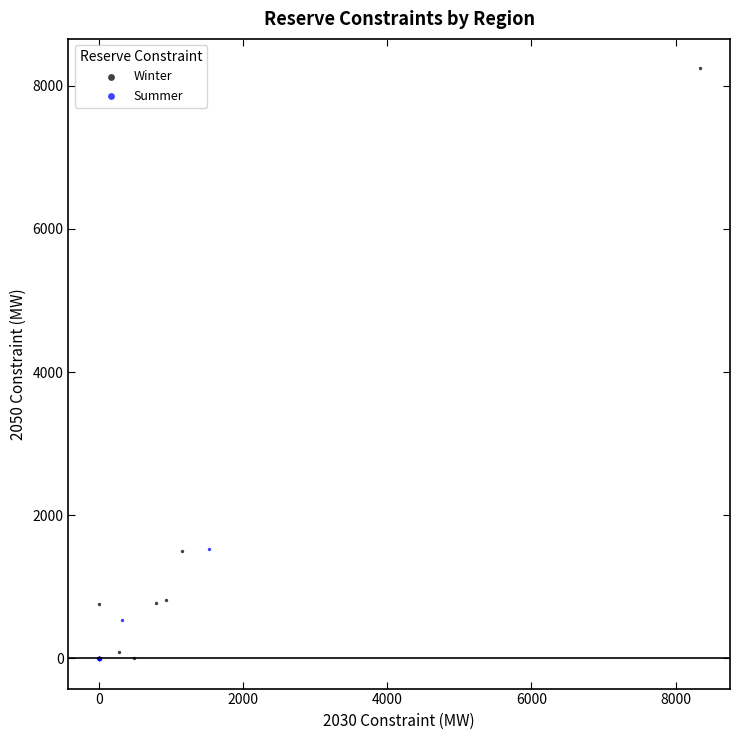

What are all the series names shown in the legend?

Winter, Summer